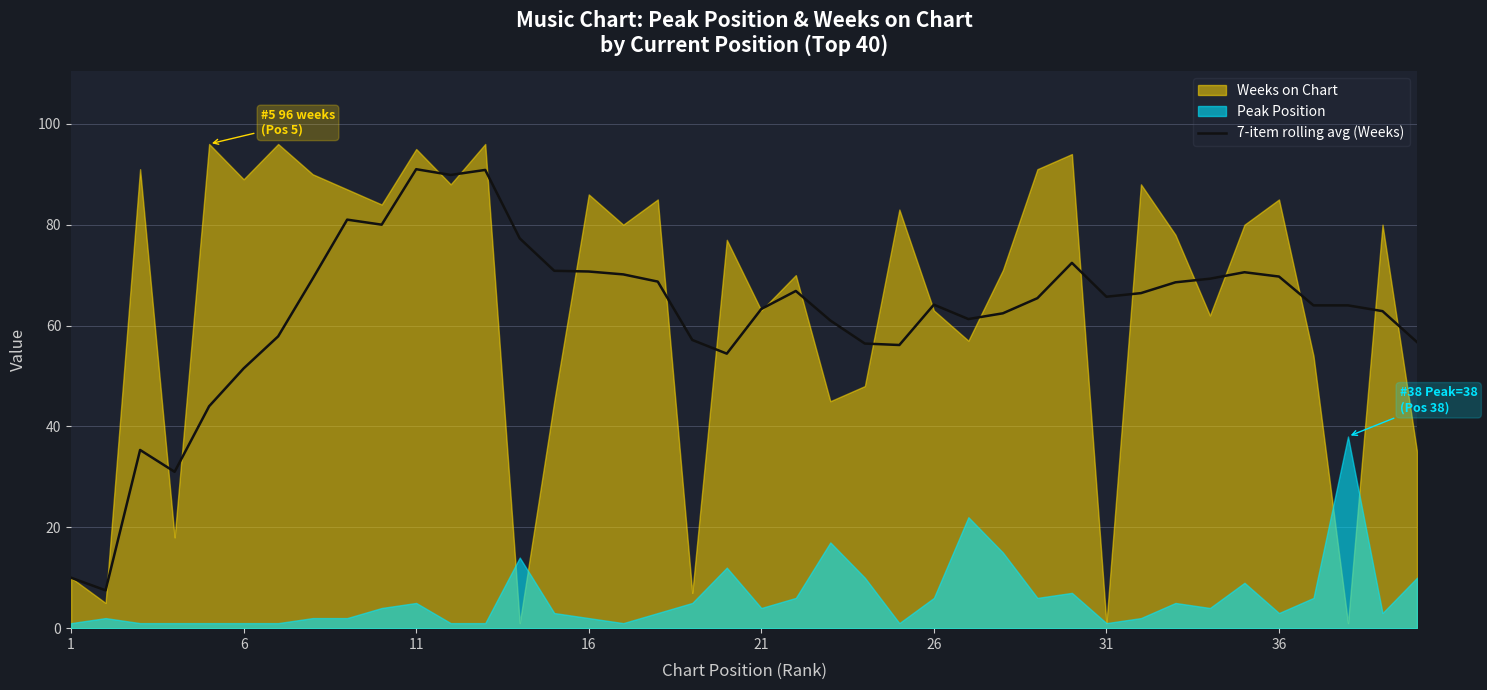

What is the lowest value of the 7-item rolling avg (Weeks) series?

7.5